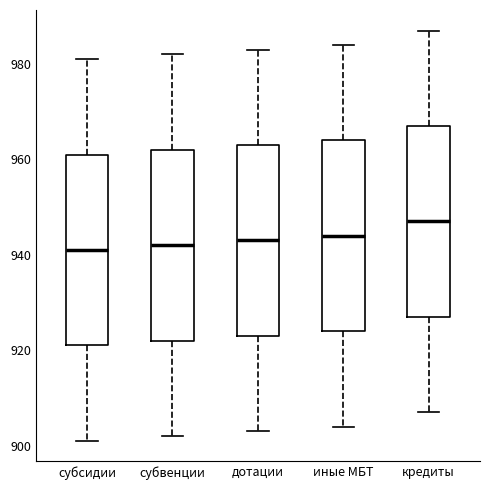

Reading left to right, transcribe this box plot: for each box, give where its median line is, the range the box spans, and where its two whiskers end, as read against the y-axis. The values are not printed on the chart, so give them approximately, as read against the axis.

субсидии: median 942, box 922 to 962, whiskers 902 to 982
субвенции: median 942, box 922 to 962, whiskers 902 to 982
дотации: median 944, box 924 to 964, whiskers 904 to 984
иные МБТ: median 944, box 924 to 964, whiskers 904 to 984
кредиты: median 948, box 928 to 968, whiskers 908 to 988